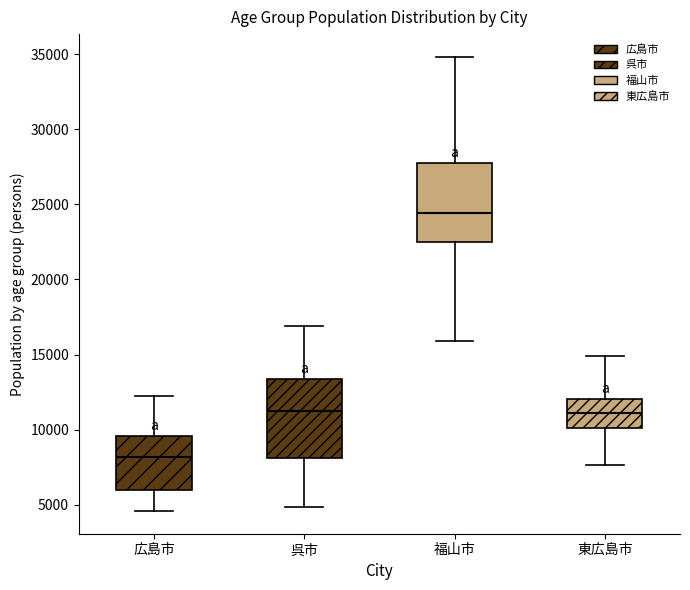

Where does the lower whisker of the box for 東広島市 end on the y-axis? The values are not printed on the chart, so give them approximately, as read against the axis.

7500